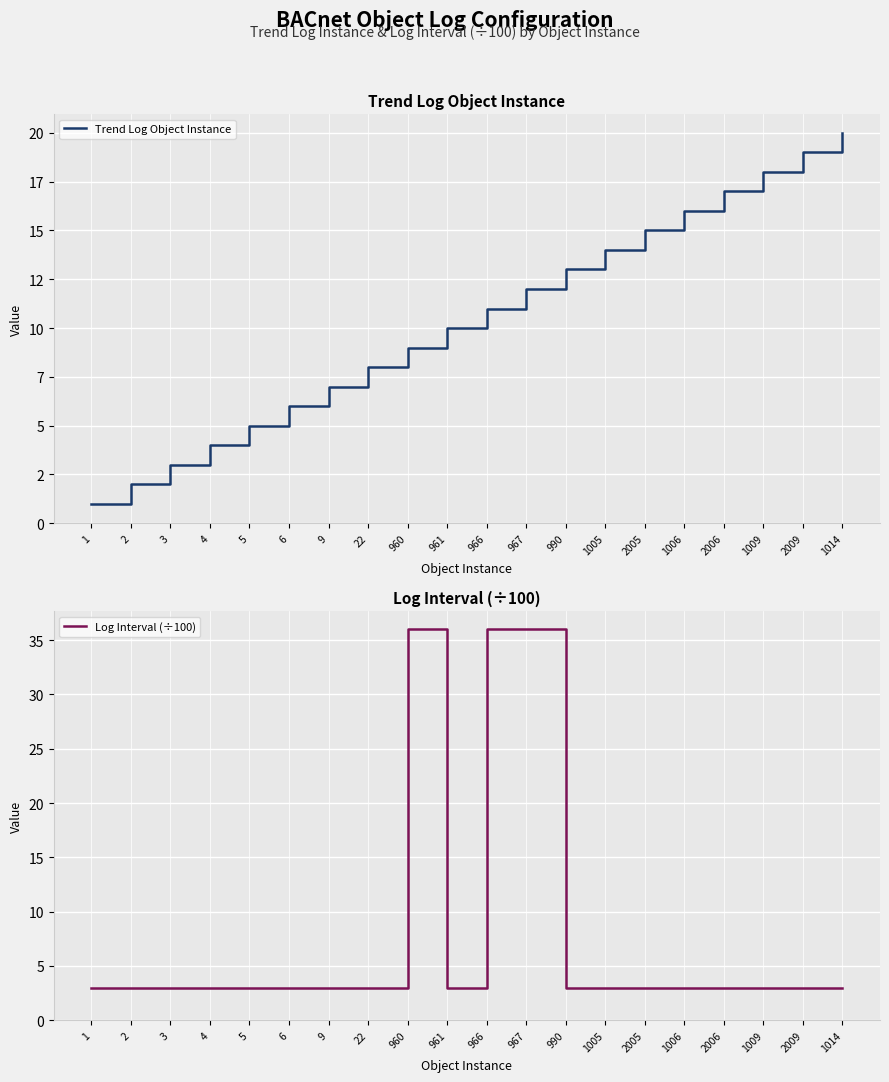

Reading left to right, transcribe all the data shown in this chart.

Trend Log Object Instance: 1=1	2=2	3=3	4=4	5=5	6=6	9=7	22=8	960=9	961=10	966=11	967=12	990=13	1005=14	2005=15	1006=16	2006=17	1009=18	2009=19	1014=20
Log Interval (÷100): 1=3	2=3	3=3	4=3	5=3	6=3	9=3	22=3	960=36	961=3	966=36	967=36	990=3	1005=3	2005=3	1006=3	2006=3	1009=3	2009=3	1014=3